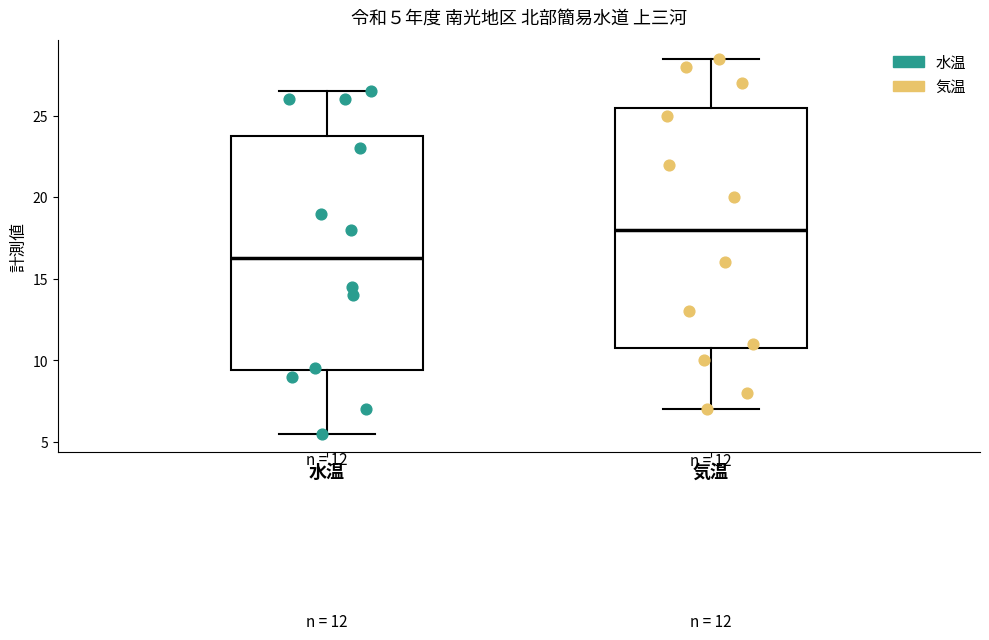

Which box has the highest median line?

気温